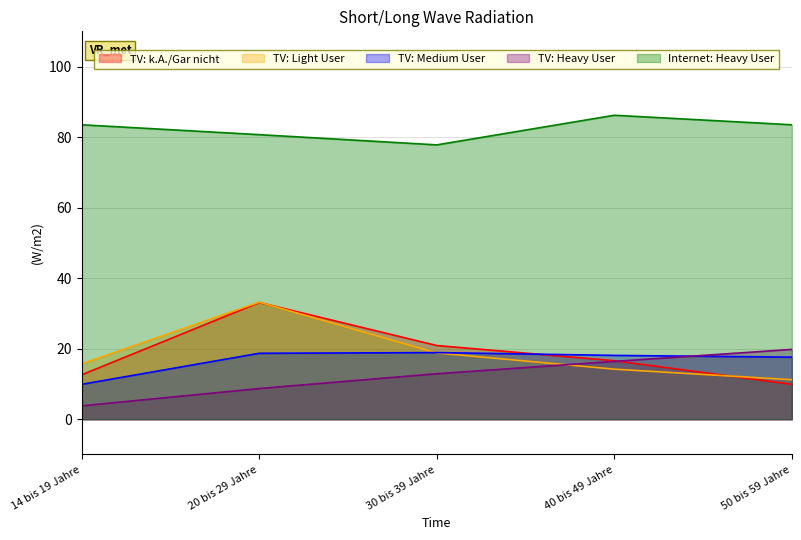

Reading left to right, what are all the values shown in this chart?

TV: k.A./Gar nicht: 12.6	33.1	20.9	16.6	9.9
TV: Light User: 15.7	33.2	18.8	14.2	11.2
TV: Medium User: 9.9	18.7	18.9	18.1	17.6
TV: Heavy User: 3.8	8.7	12.9	16.4	19.8
Internet: Heavy User: 83.5	80.7	77.8	86.2	83.5